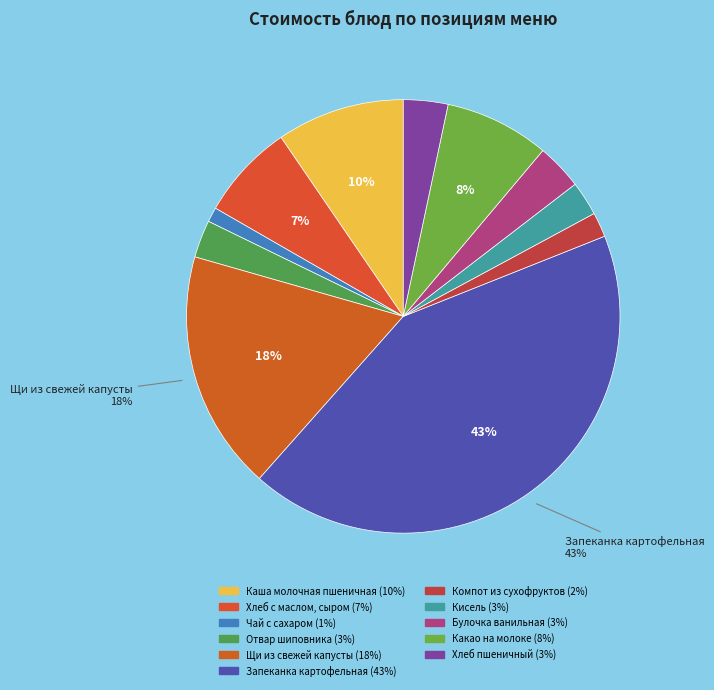

Count the number of slices in the pie.

11